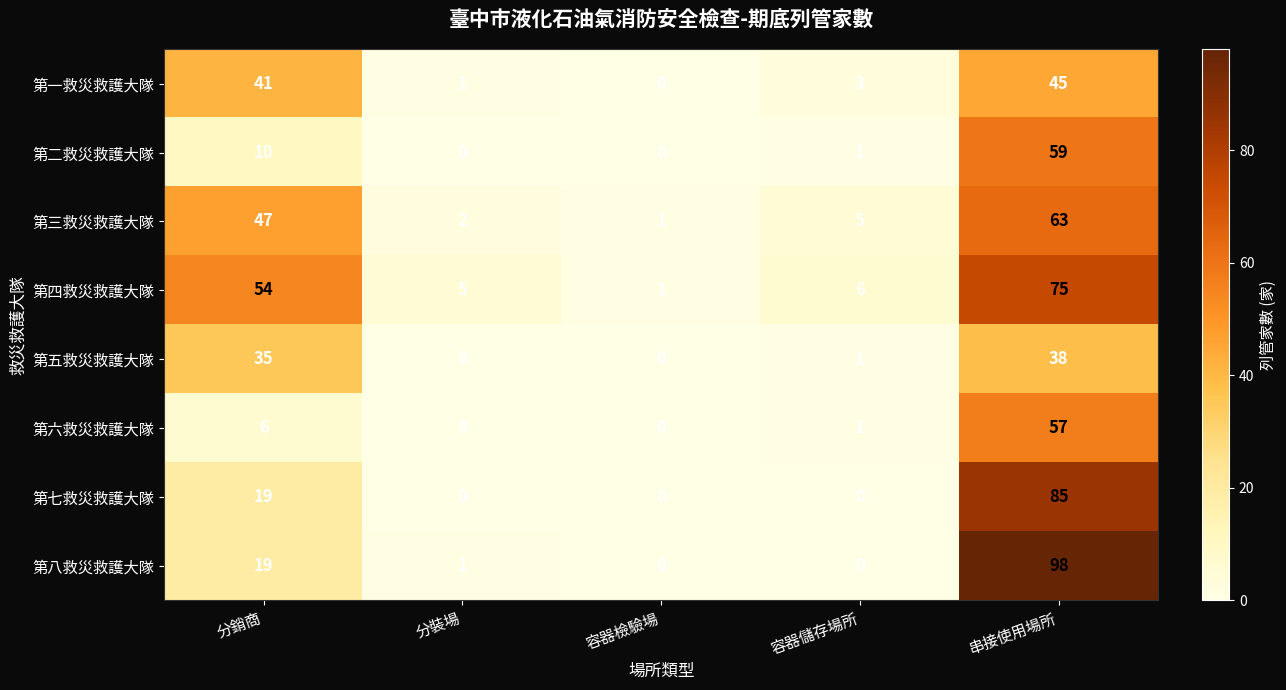

What is the total value across all series at 分銷商?

231